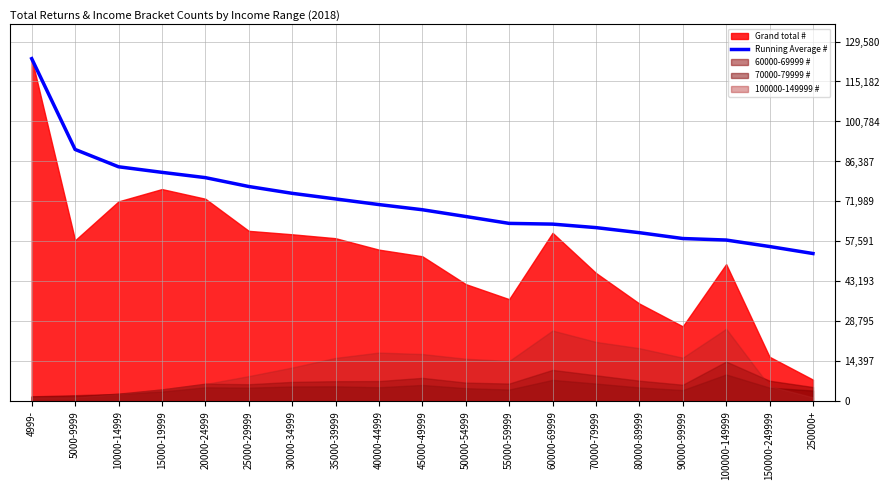

How many lines are shown in the chart?

1